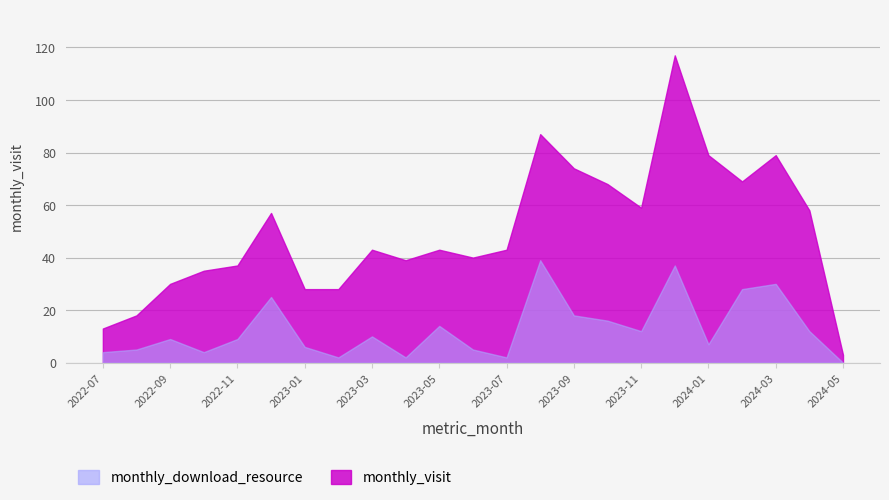

List the series in order of their overall mean, highest first.

monthly_visit, monthly_download_resource